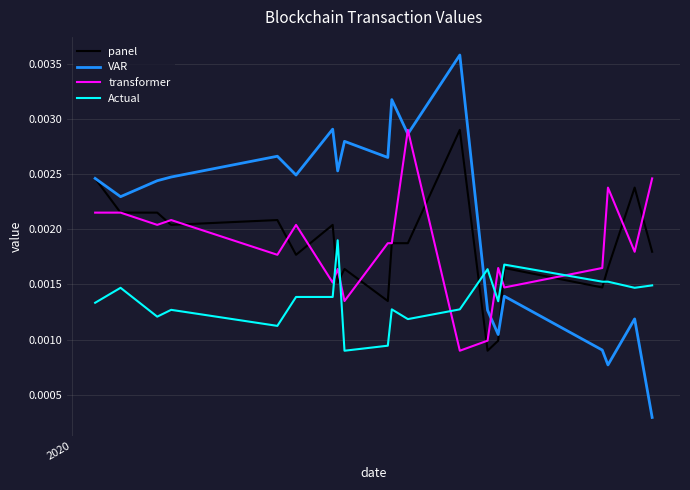

Which series has the largest total across all categories?

VAR